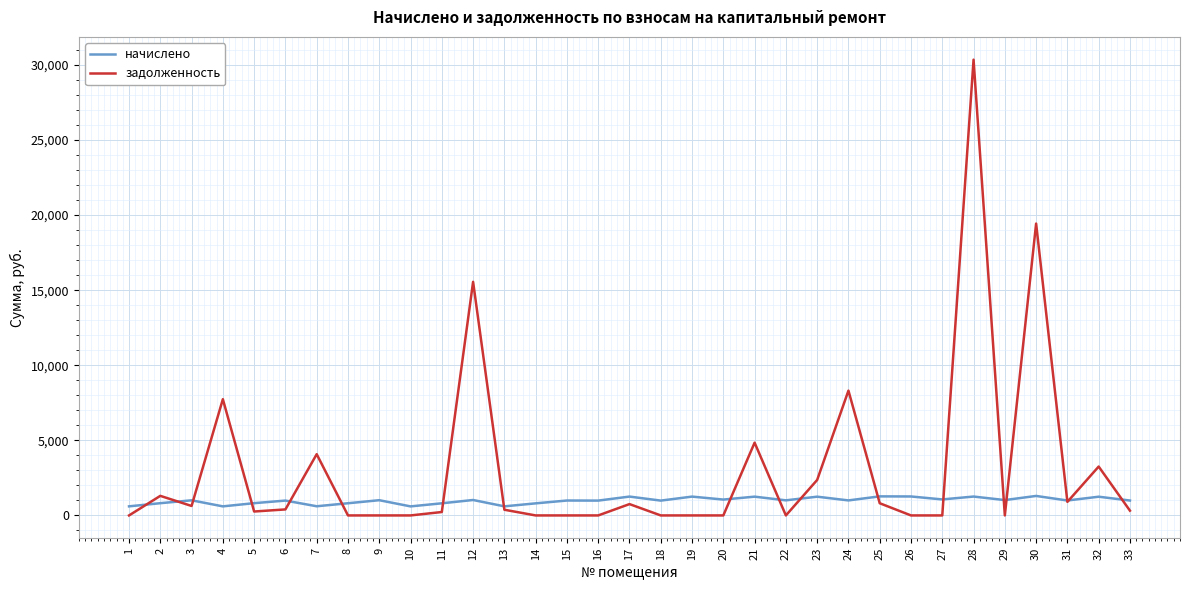

The задолженность series shows 317.5 at 33. True or false?

True